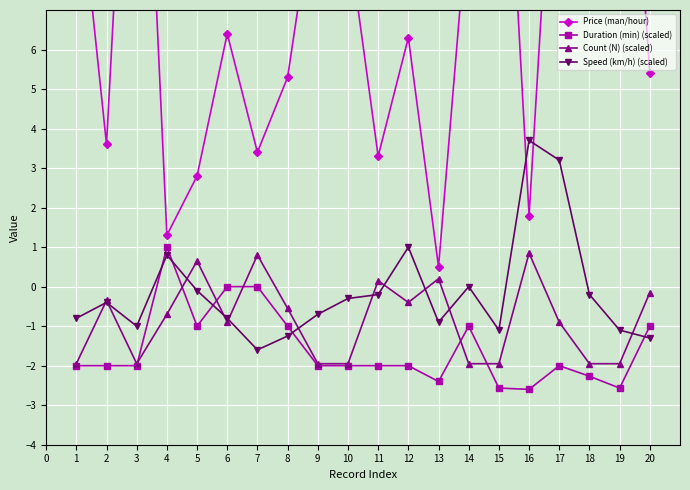

At which category does Count (N) (scaled) reach its first local valley?

3